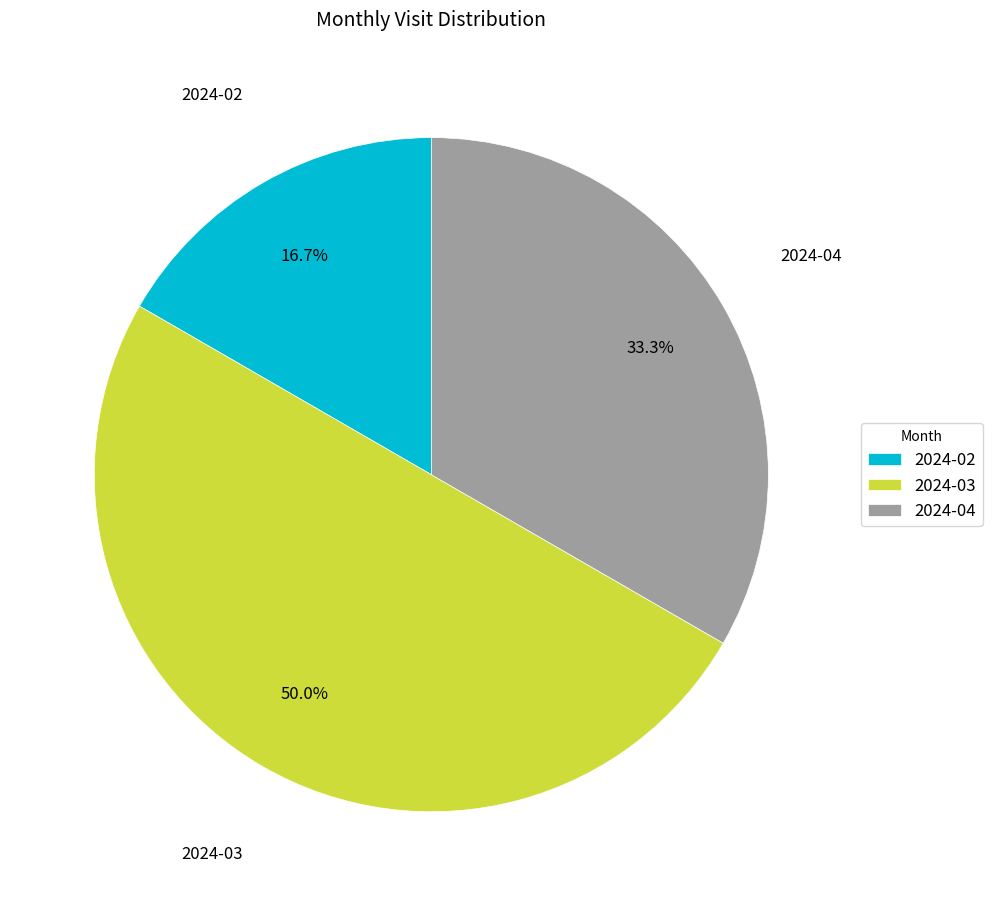

Is 2024-04 the majority of the pie?

No